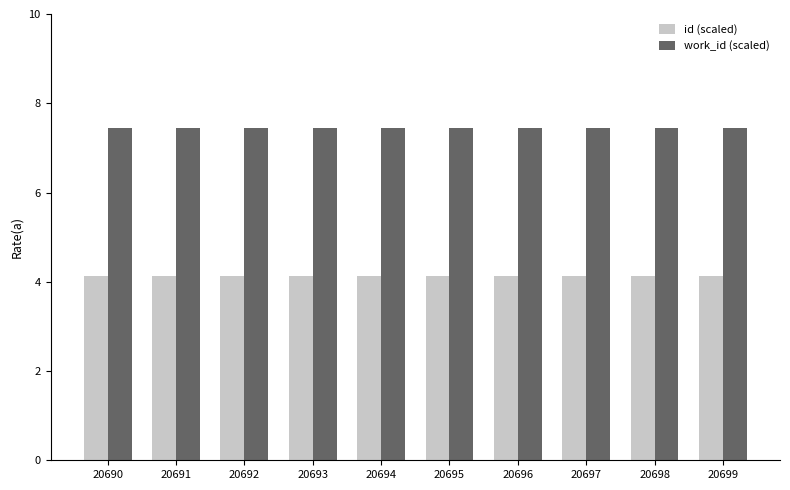

The value of work_id (scaled) at 20692 is 7.4. True or false?

True